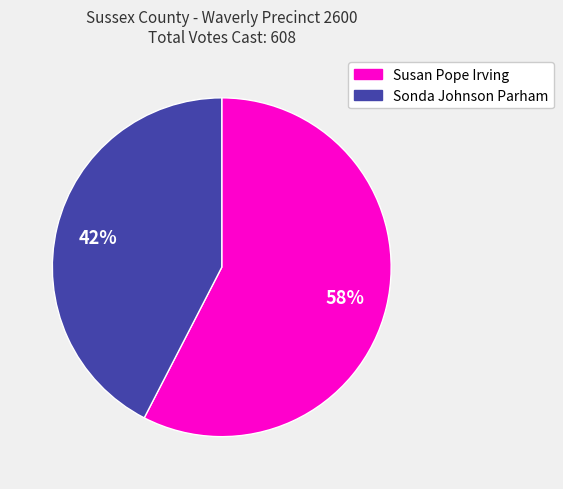

To the nearest percent, what percentage of the pie is Sonda Johnson Parham?

42%